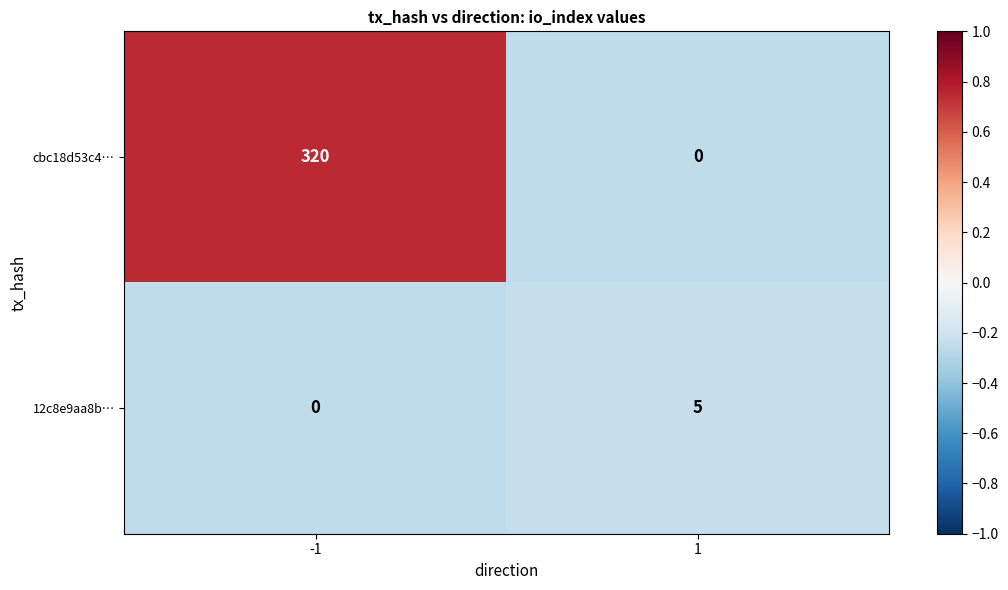

What is the greatest value displayed?

320